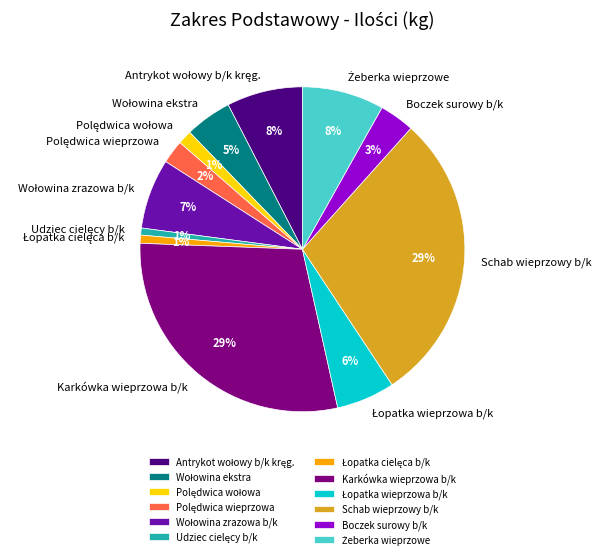

To the nearest percent, what is the difference between the largest and smallest slice percentages?

28%